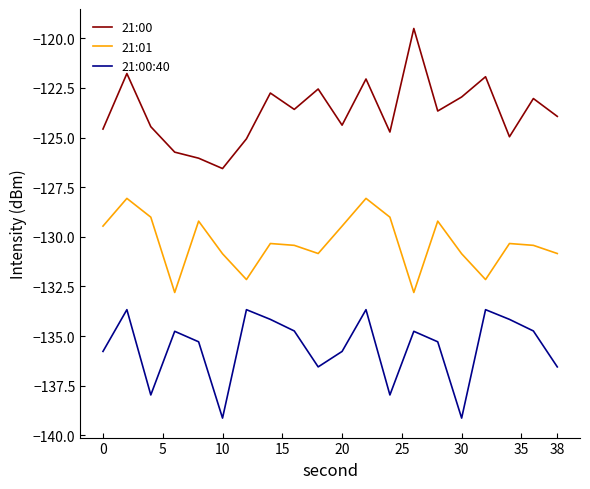

Which series has the largest range (max minus min)?

21:00